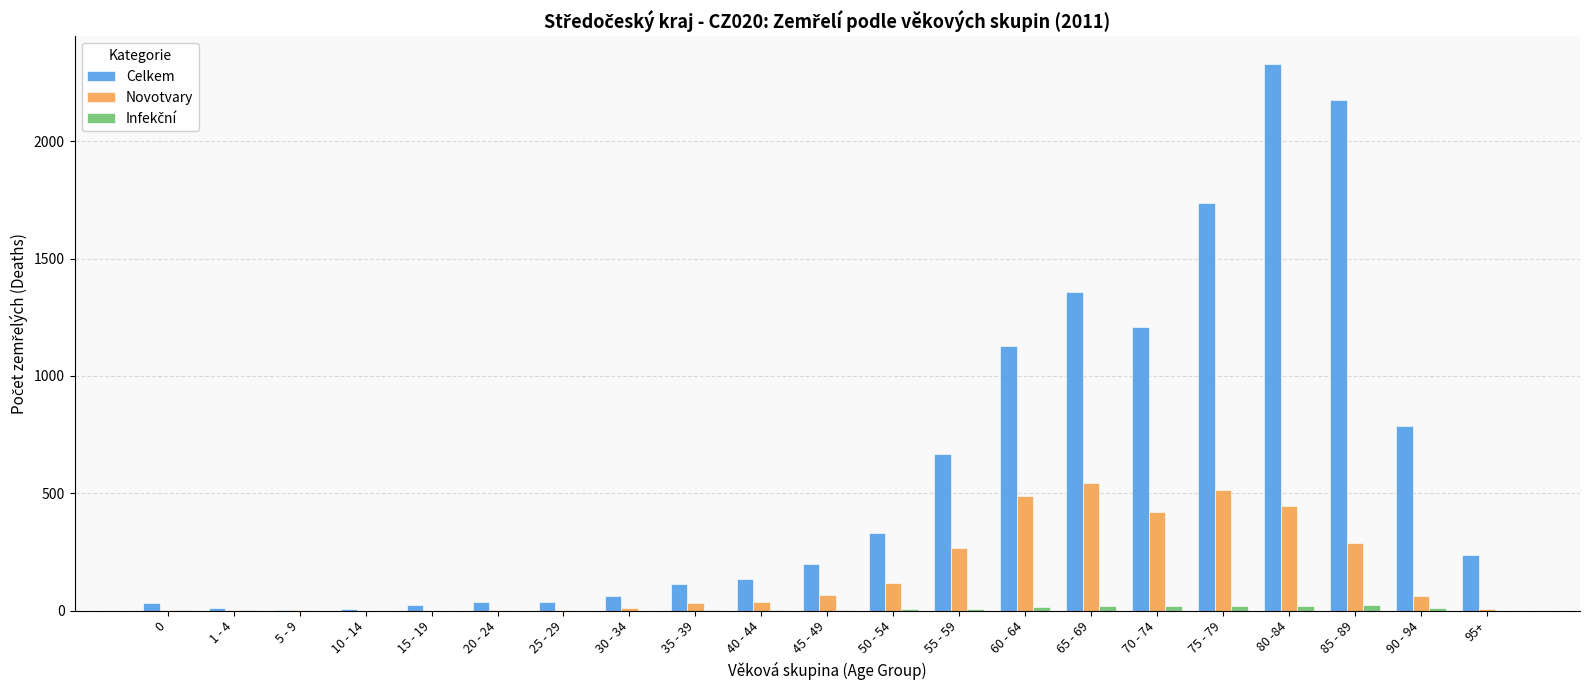

How many categories are shown in the chart?

21